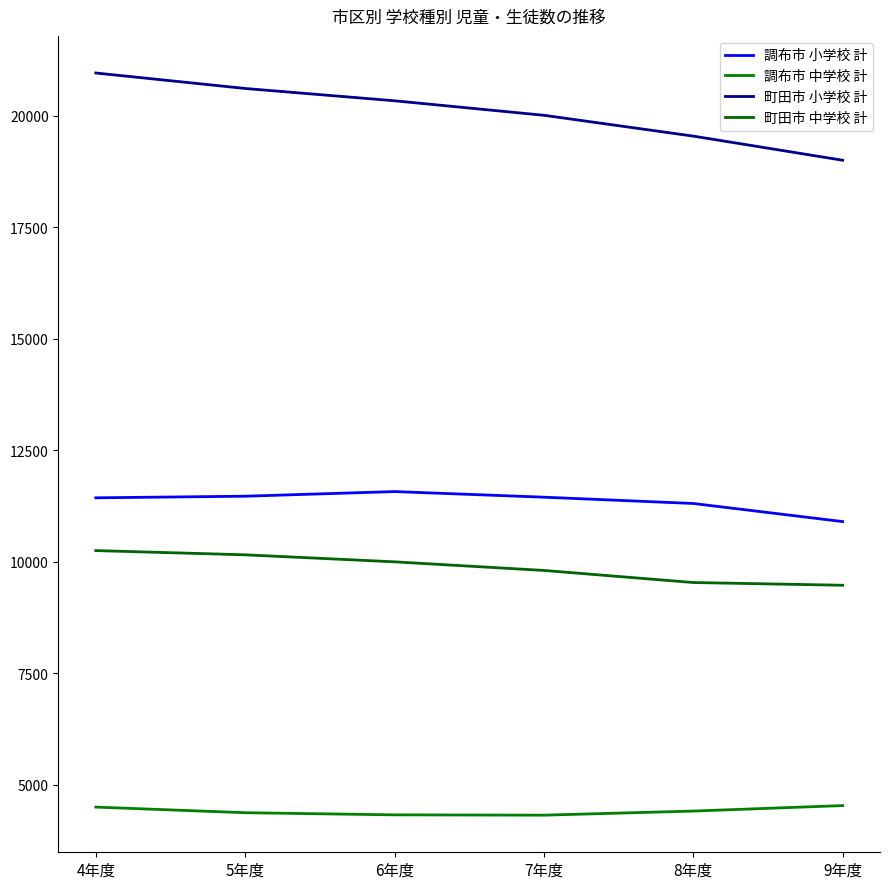

What is the difference between the maximum and minimum values in the 町田市 小学校 計 series?

1956